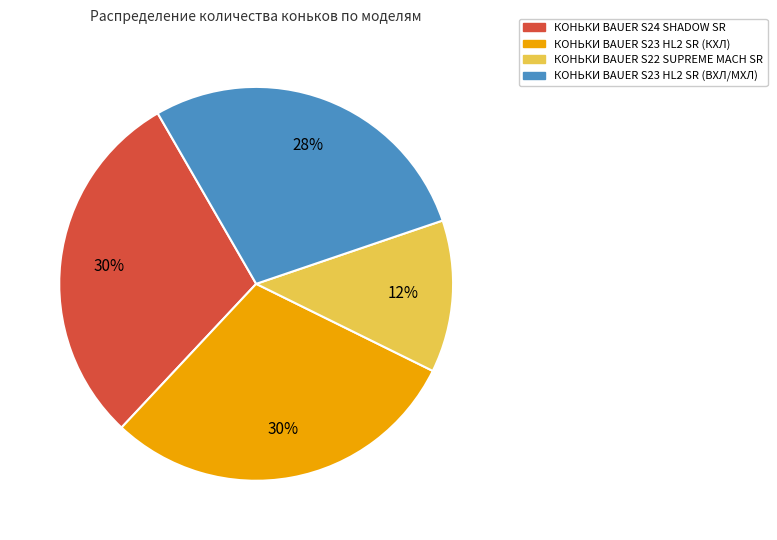

Count the number of slices in the pie.

4